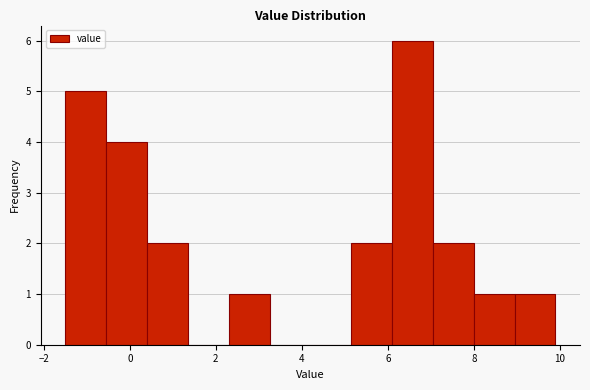

Over which range of the x-axis is the bar tallest?

6.10 to 7.05